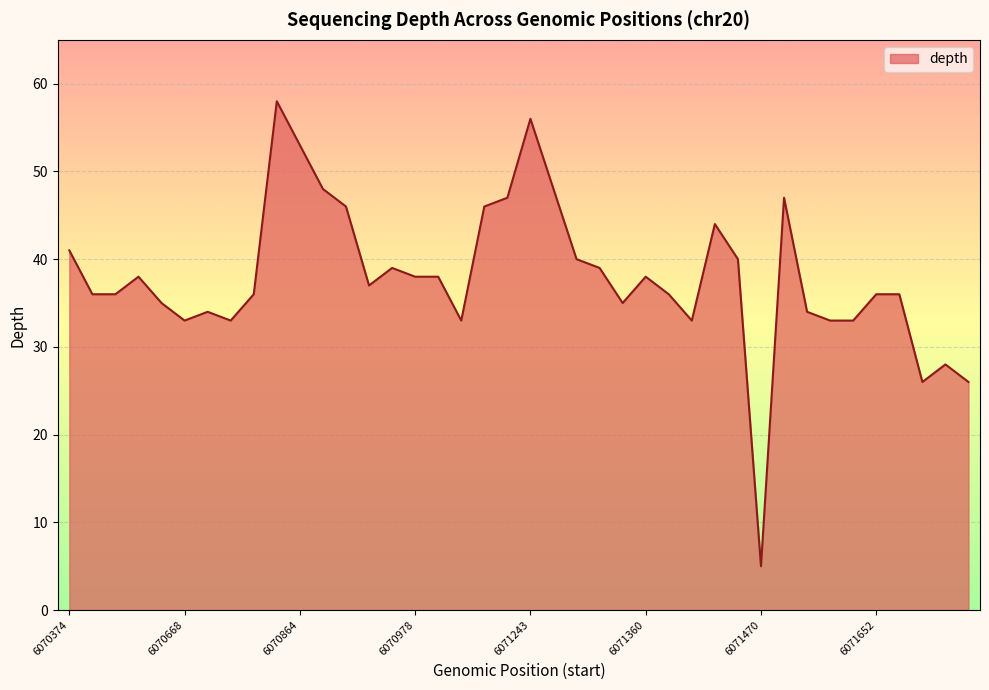

What is the difference between the maximum and minimum values?

53